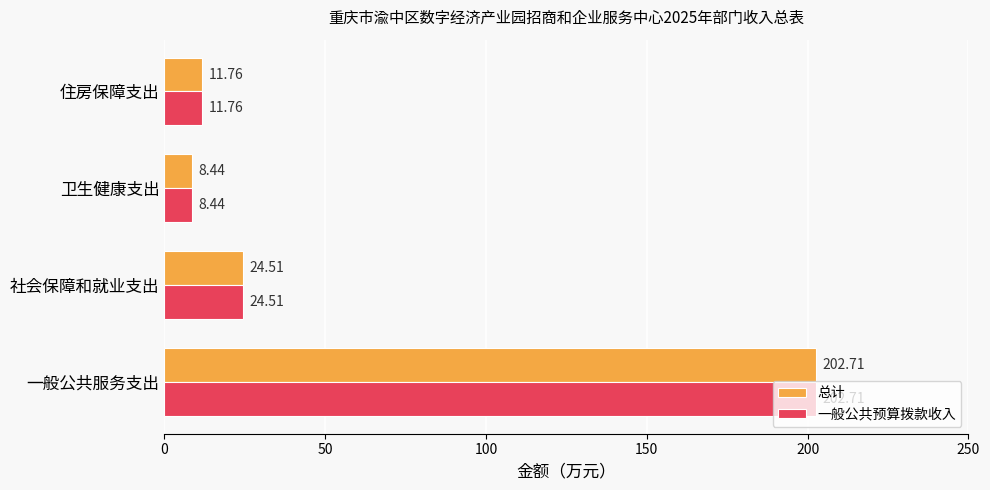

What is the sum of the 总计 values at 社会保障和就业支出 and 一般公共服务支出?

227.2